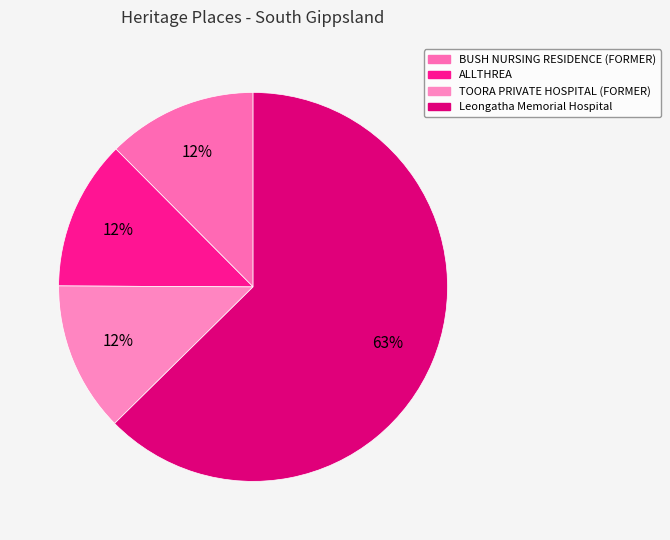

To the nearest percent, what is the difference between the largest and smallest slice percentages?

50%